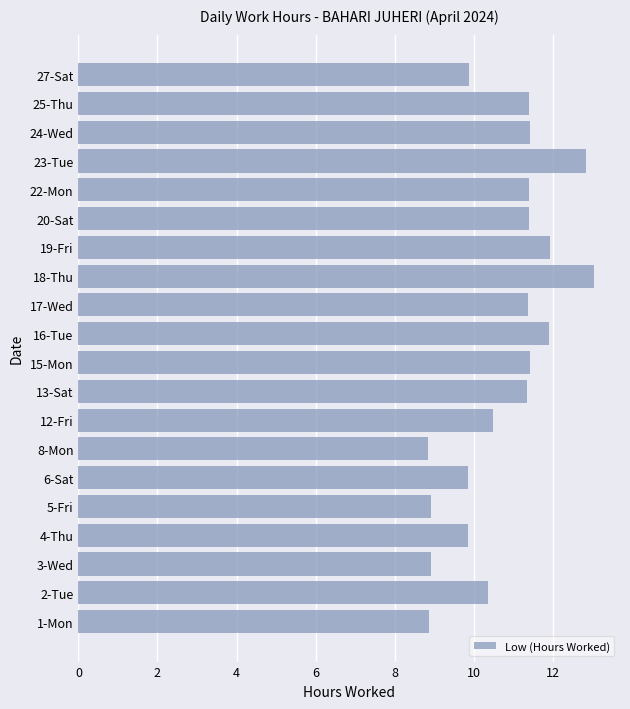

Approximately how many times larger is the value at 12-Fri compared to 19-Fri?

0.9